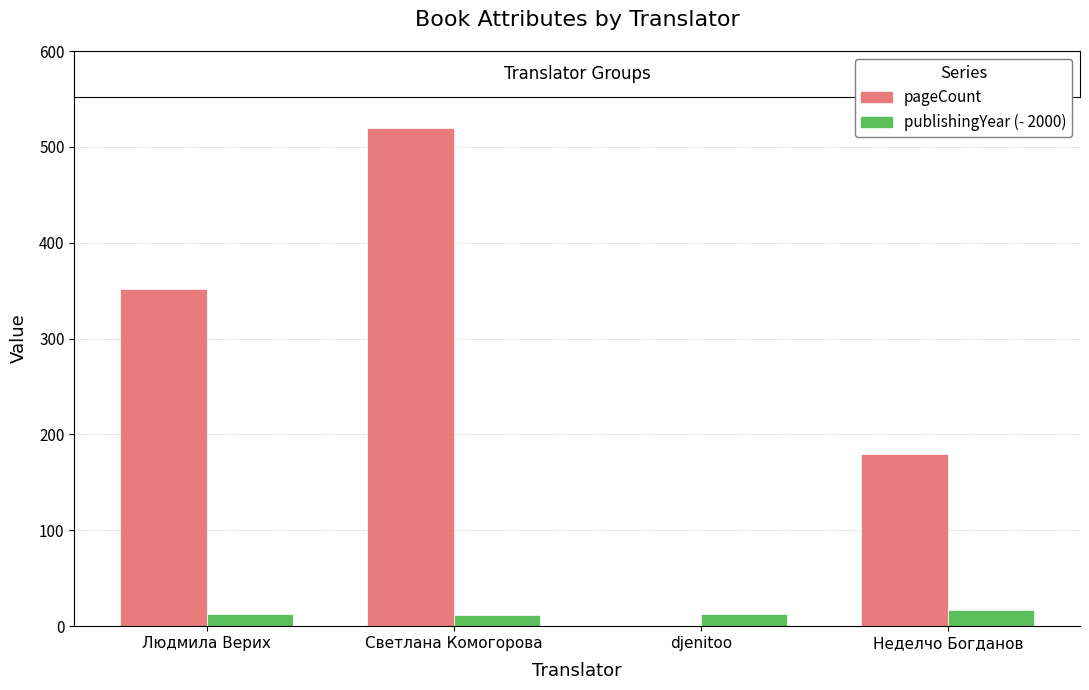

Which series changed the most between djenitoo and Неделчо Богданов?

pageCount